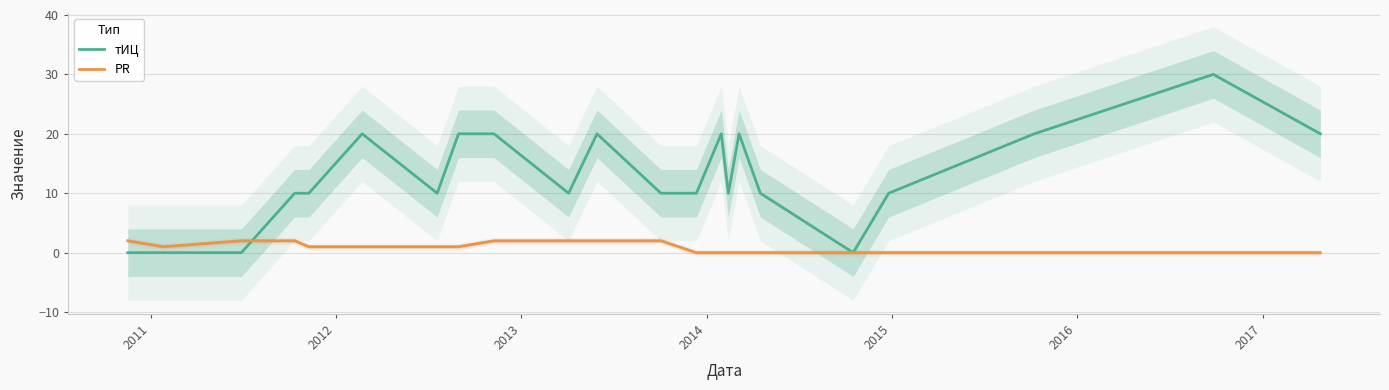

How many values in the тИЦ series are below 10?

4